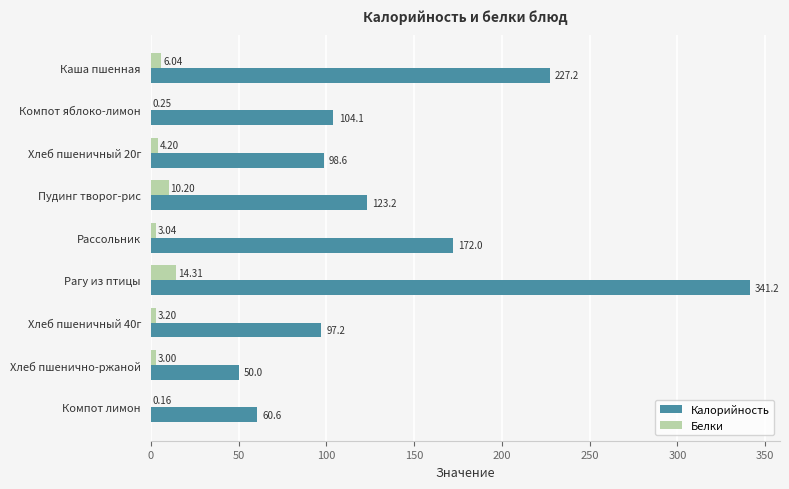

Where is Калорийность nearest to the value 195?

Рассольник